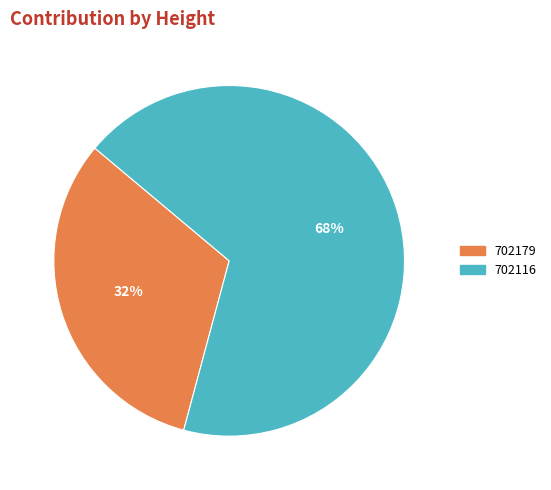

Does 702179 represent more than half of the total?

No